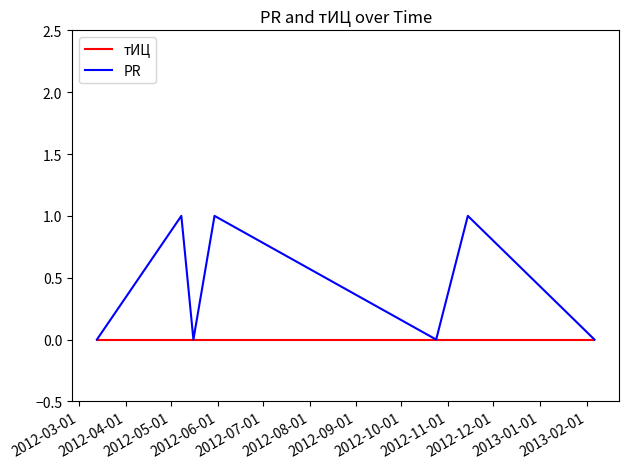

What are all the series names shown in the legend?

тИЦ, PR